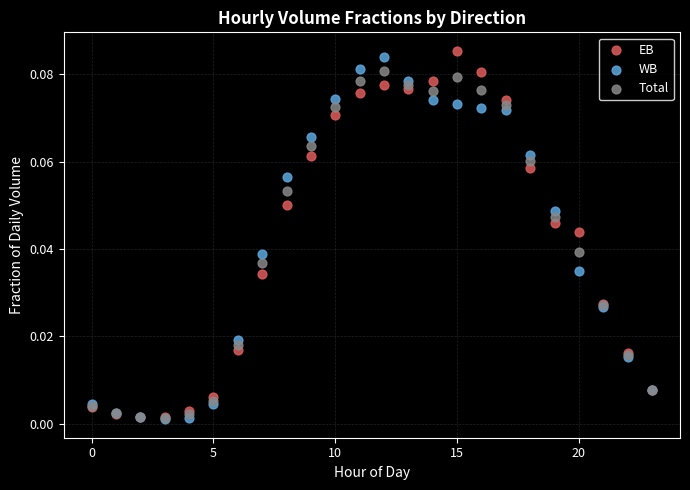

What are all the series names shown in the legend?

EB, WB, Total